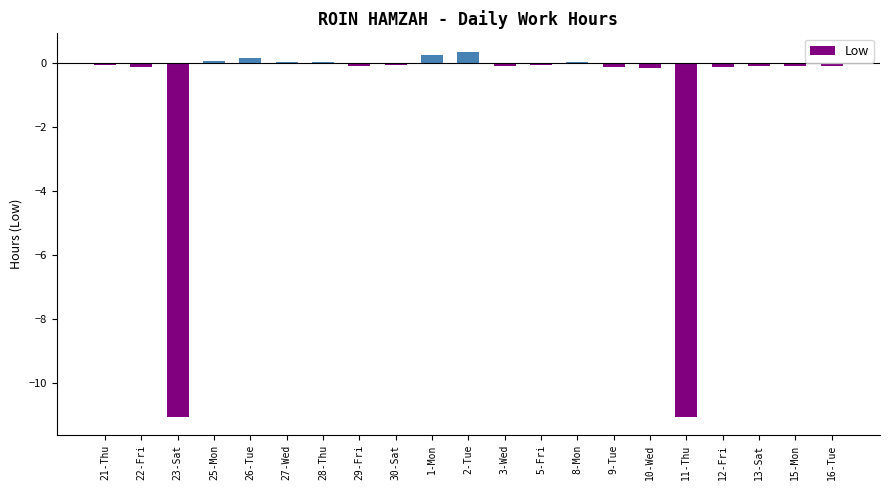

What is the sum of all values?

-22.1